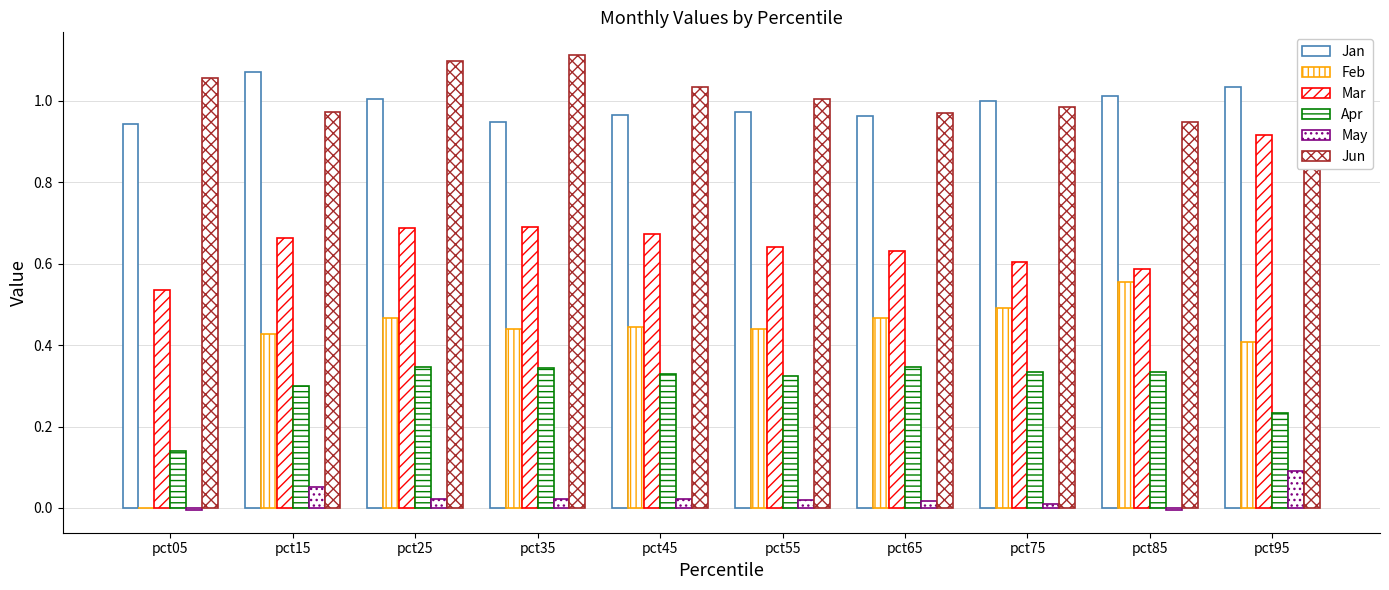

How many Apr values are between 0 and 1?

10